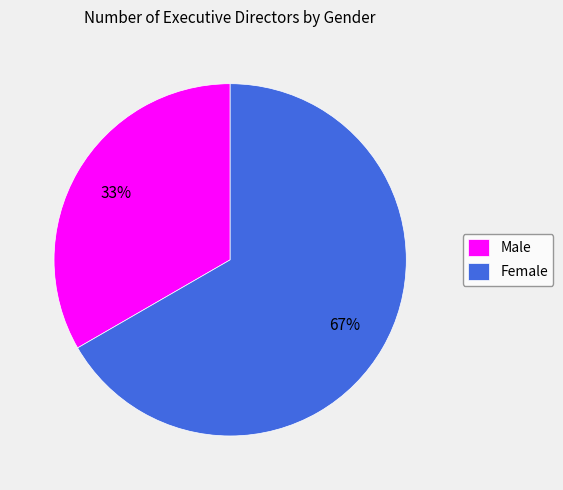

Which slice is the smallest?

Male